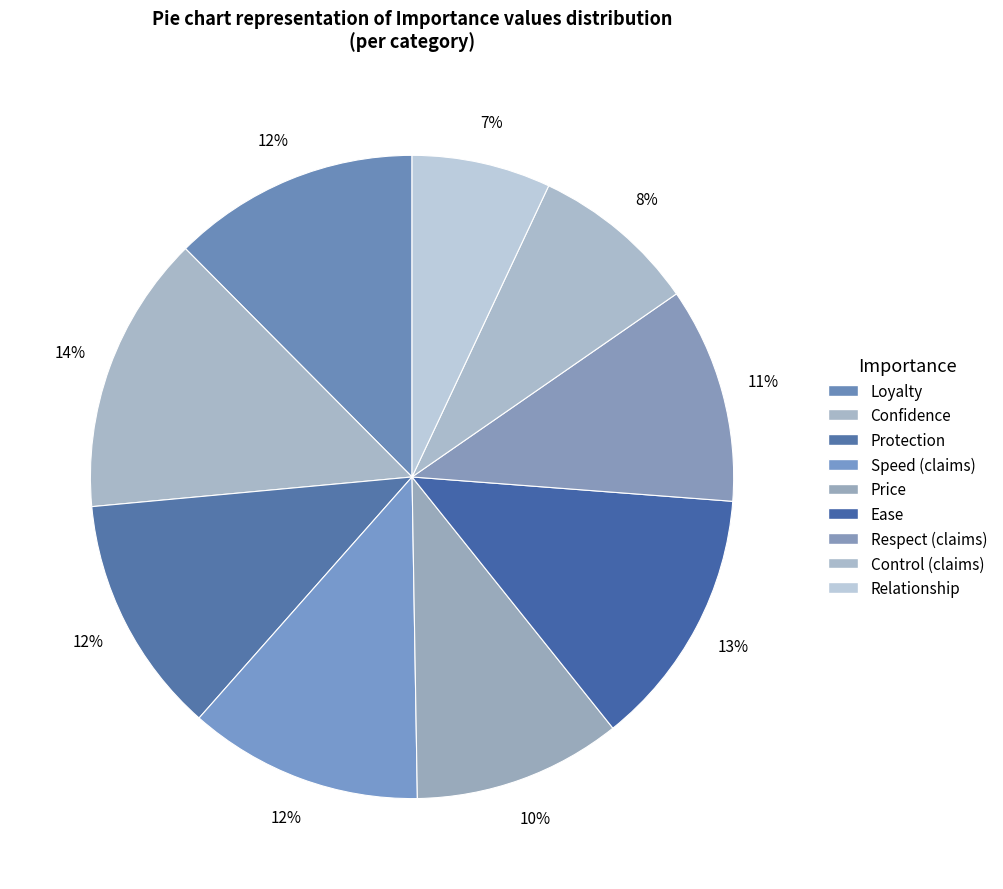

What is the smallest slice in the pie chart?

Relationship